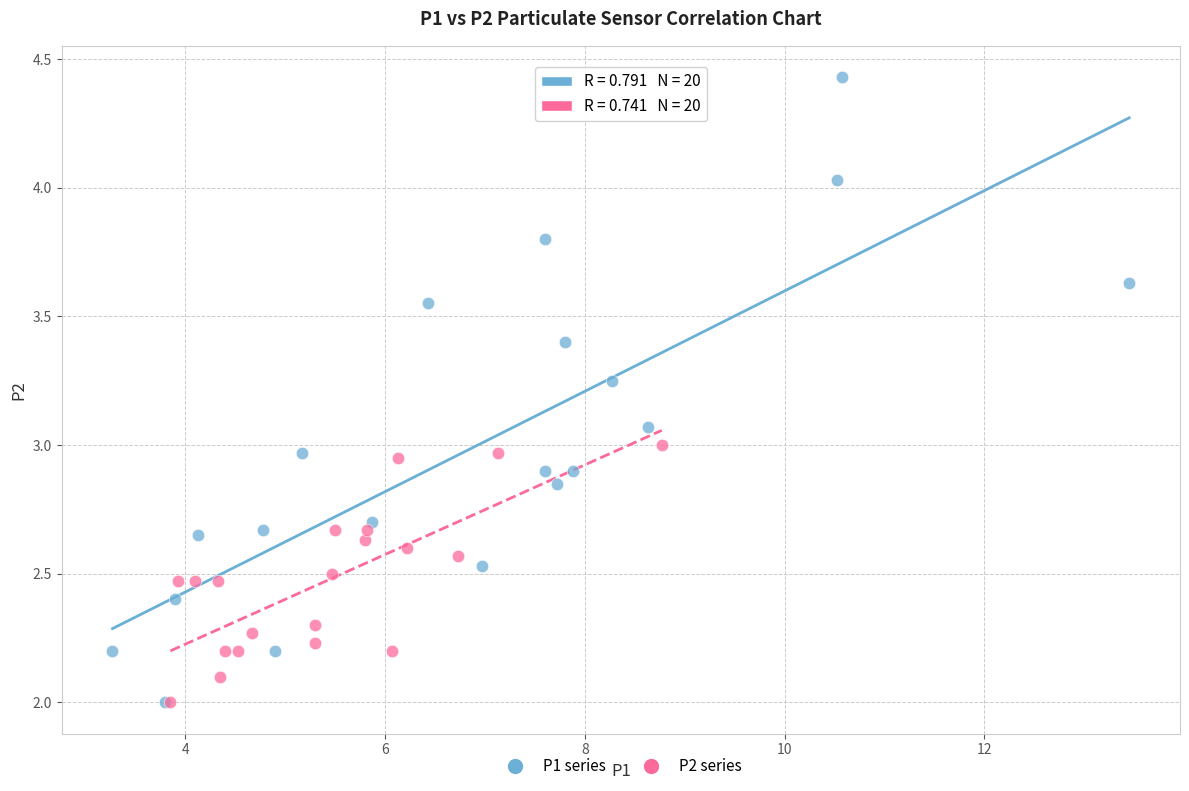

Which series reaches the maximum Y coordinate?

P1 series